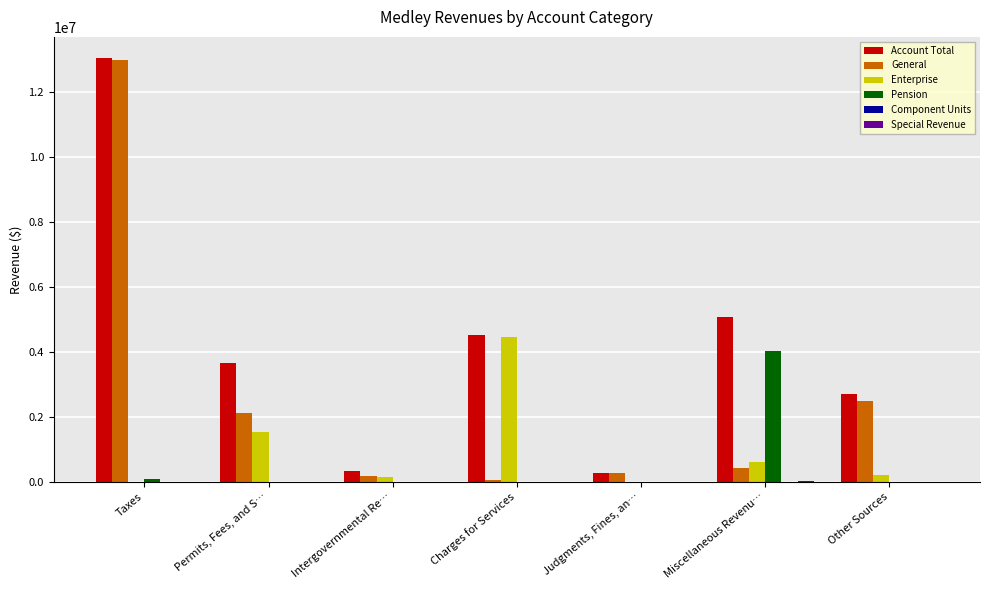

Count the number of categories in the chart.

7